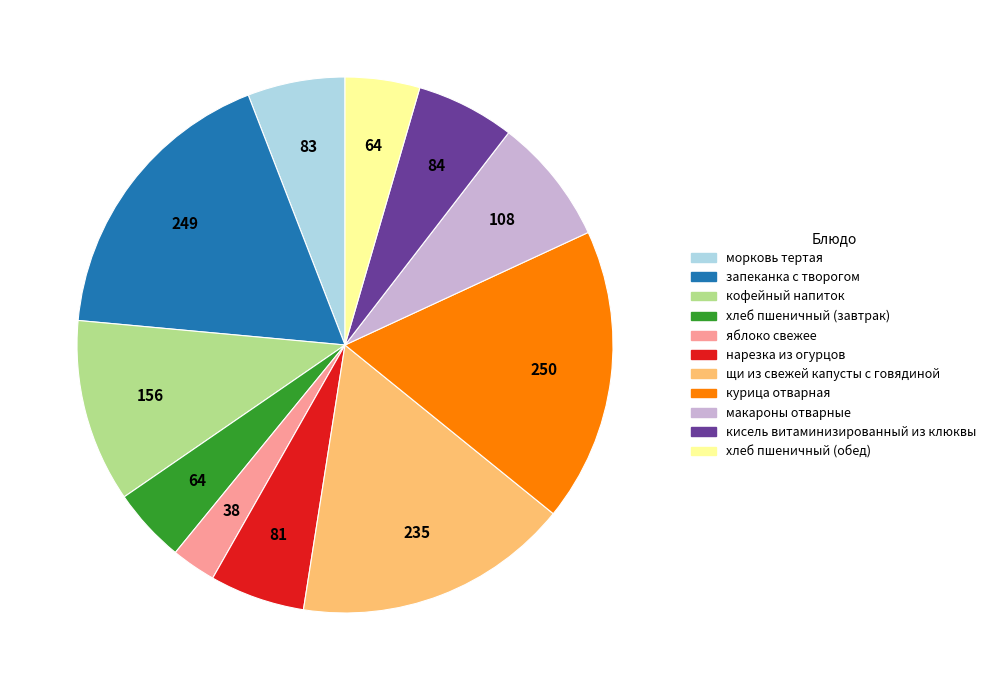

What is the ratio of the value at курица отварная to the value at яблоко свежее?

6.6